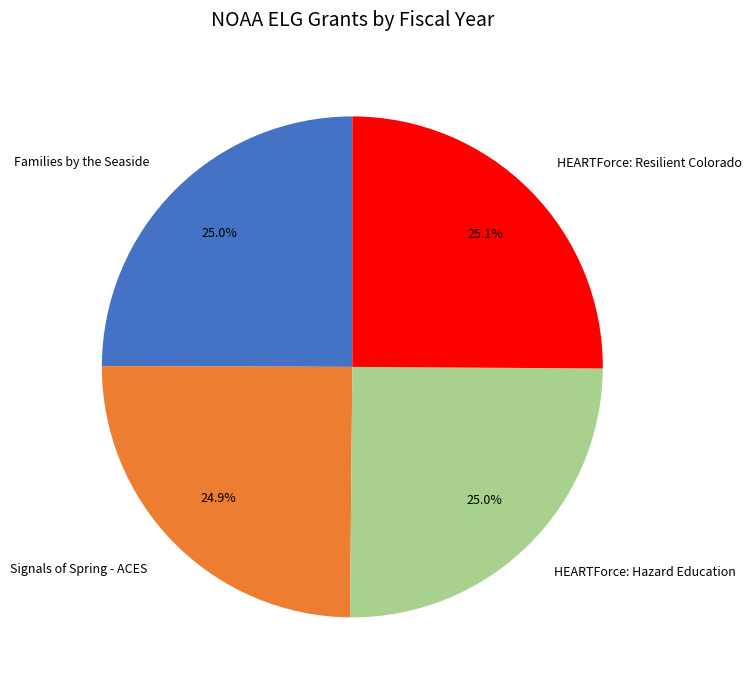

How many segments does this pie chart have?

4